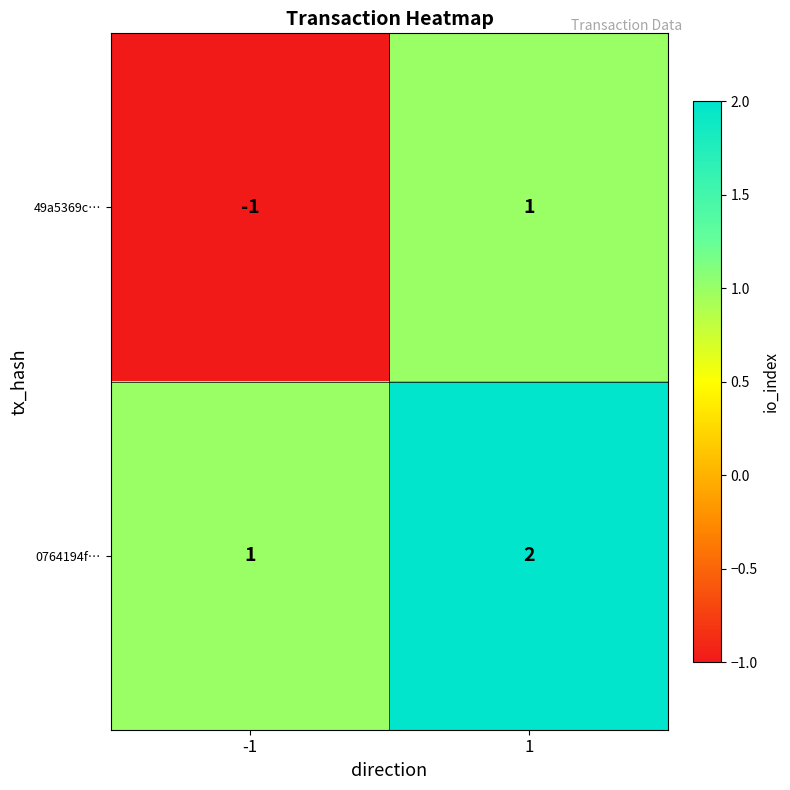

Which series has the largest total across all categories?

0764194f…